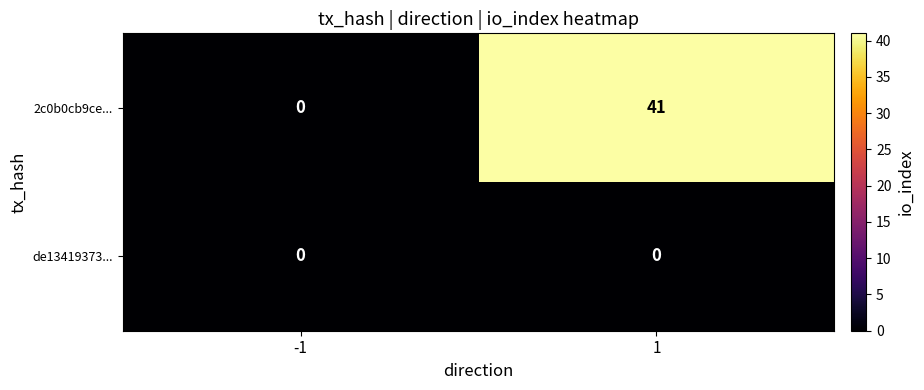

Count the number of data series in this chart.

2